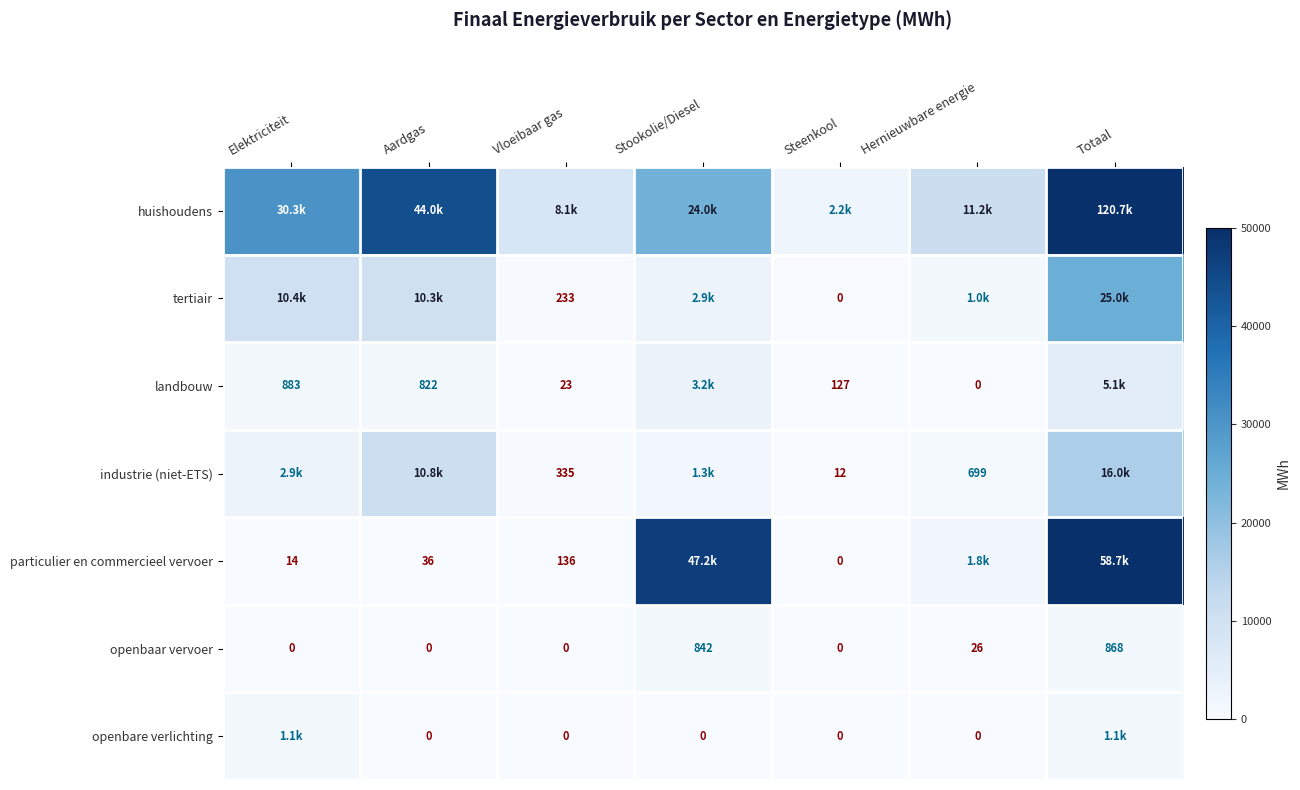

At Totaal, list the series in order from smallest to largest.

openbaar vervoer, openbare verlichting, landbouw, industrie (niet-ETS), tertiair, particulier en commercieel vervoer, huishoudens